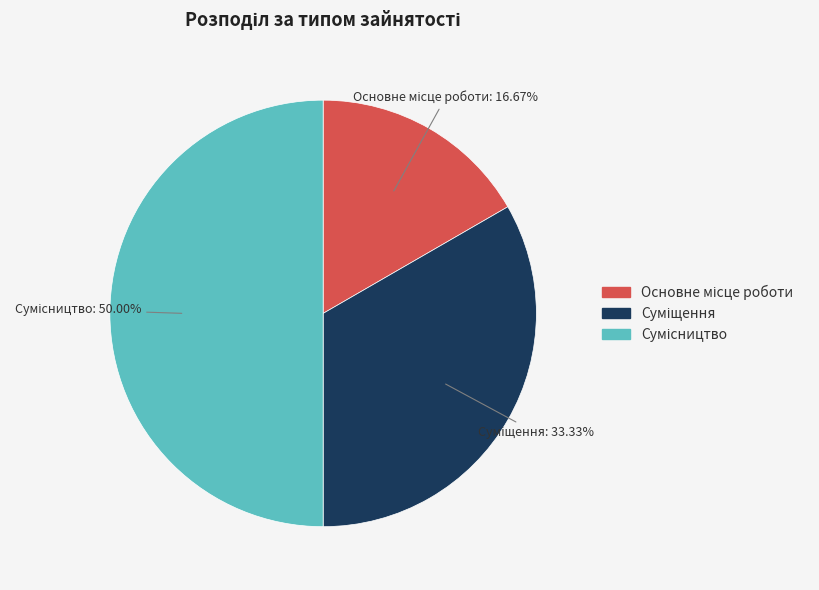

To the nearest percent, what is the difference between the largest and smallest slice percentages?

33%